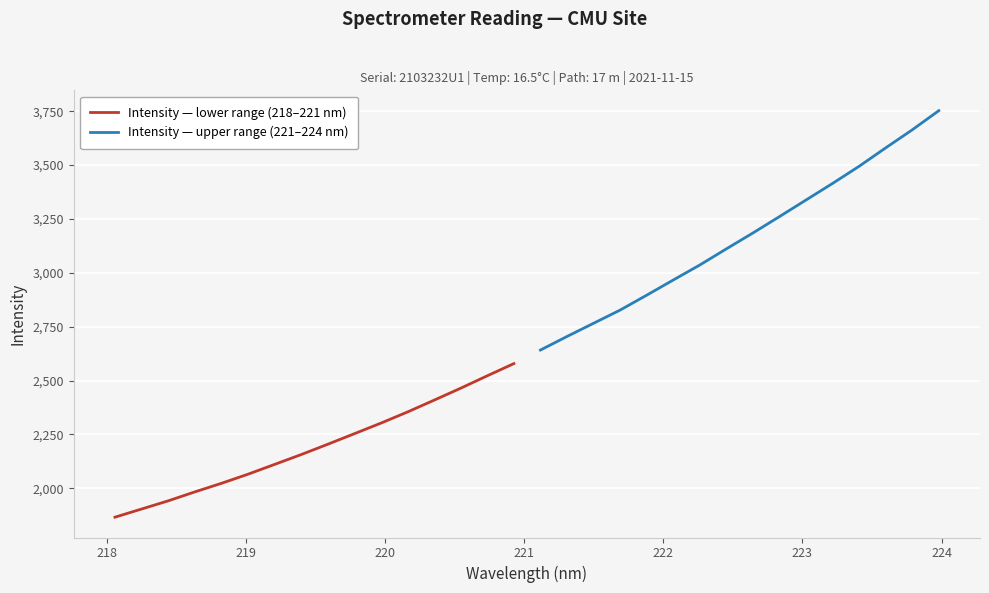

What is the maximum value for Intensity — lower range (218–221 nm)?

2578.6